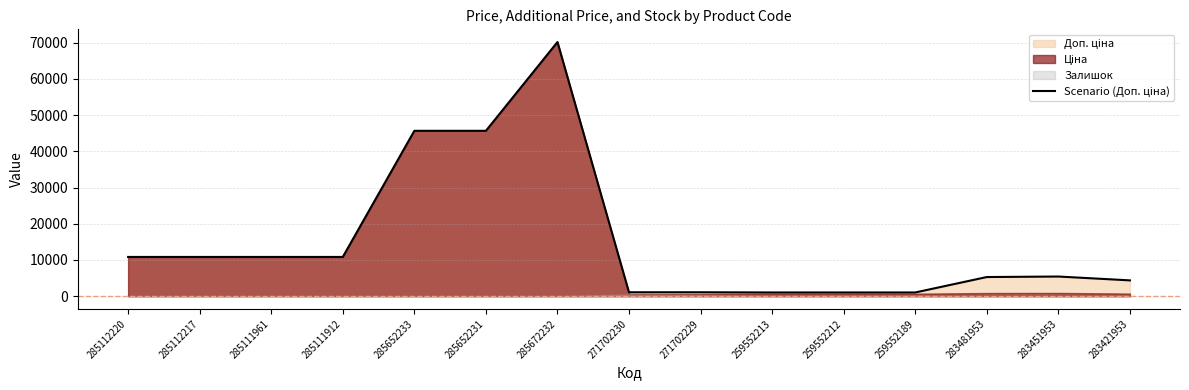

The chart shows a value of 10840.1 at 285112217. True or false?

True